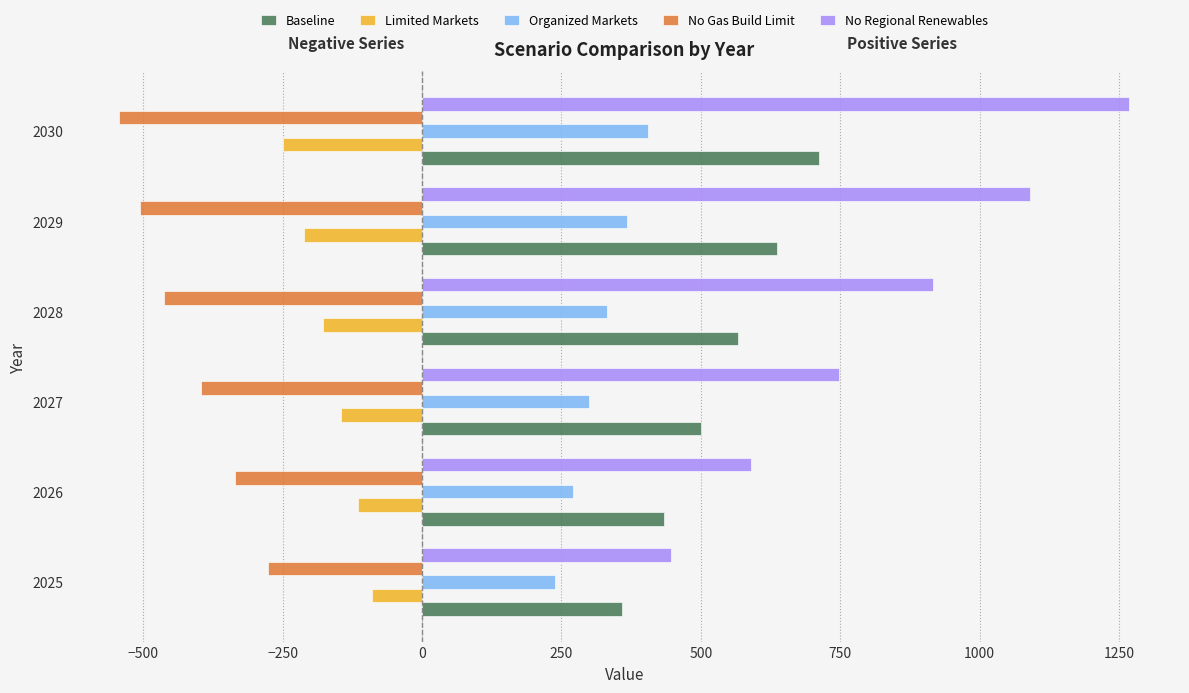

Rank the series by their maximum value, from lowest to highest.

No Gas Build Limit, Limited Markets, Organized Markets, Baseline, No Regional Renewables